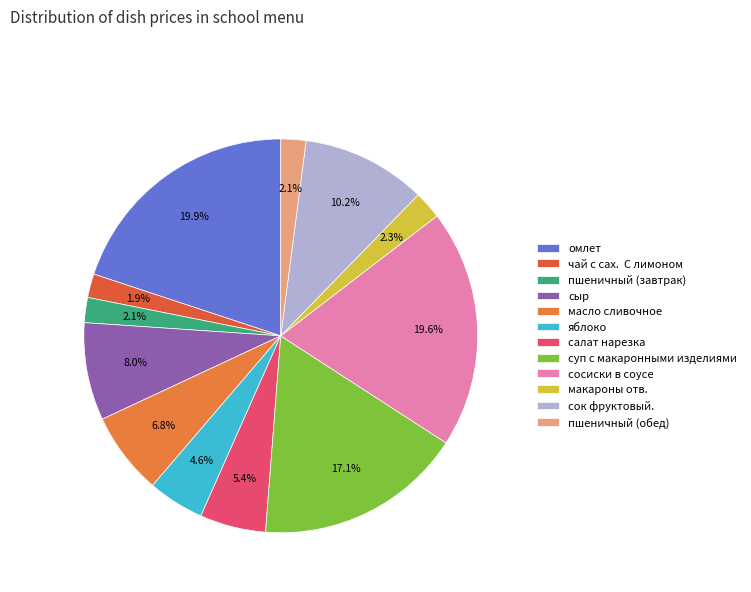

Rank the categories by value from highest to lowest.

омлет, сосиски в соусе, суп с макаронными изделиями, сок фруктовый., сыр, масло сливочное, салат нарезка, яблоко, макароны отв., пшеничный (завтрак), пшеничный (обед), чай с сах.  С лимоном